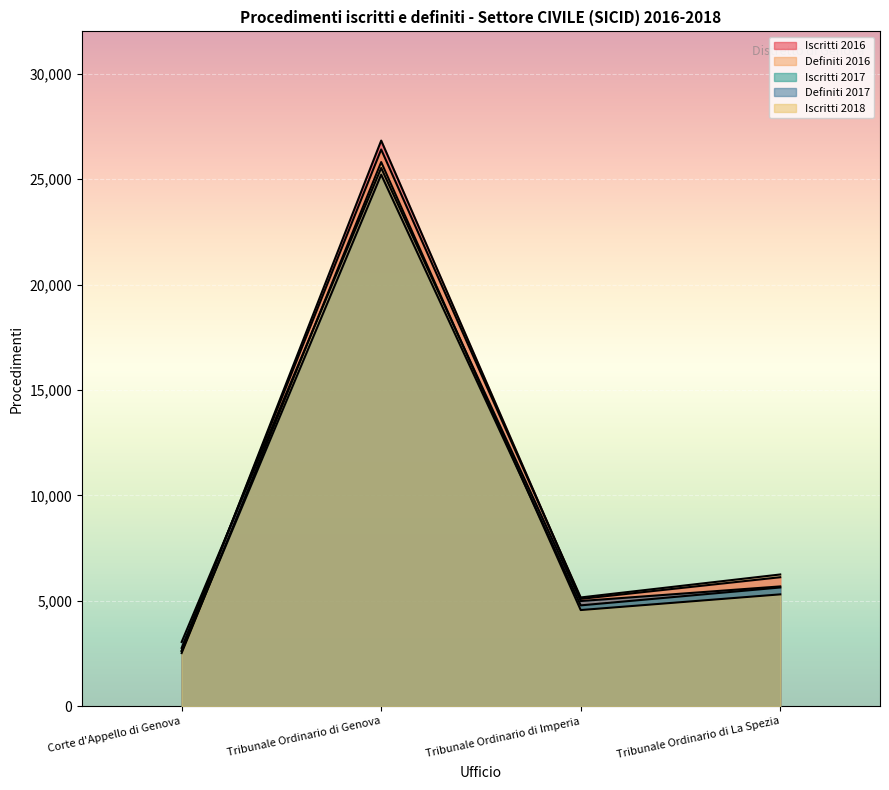

How many values in the Iscritti 2018 series are below 5312?

2